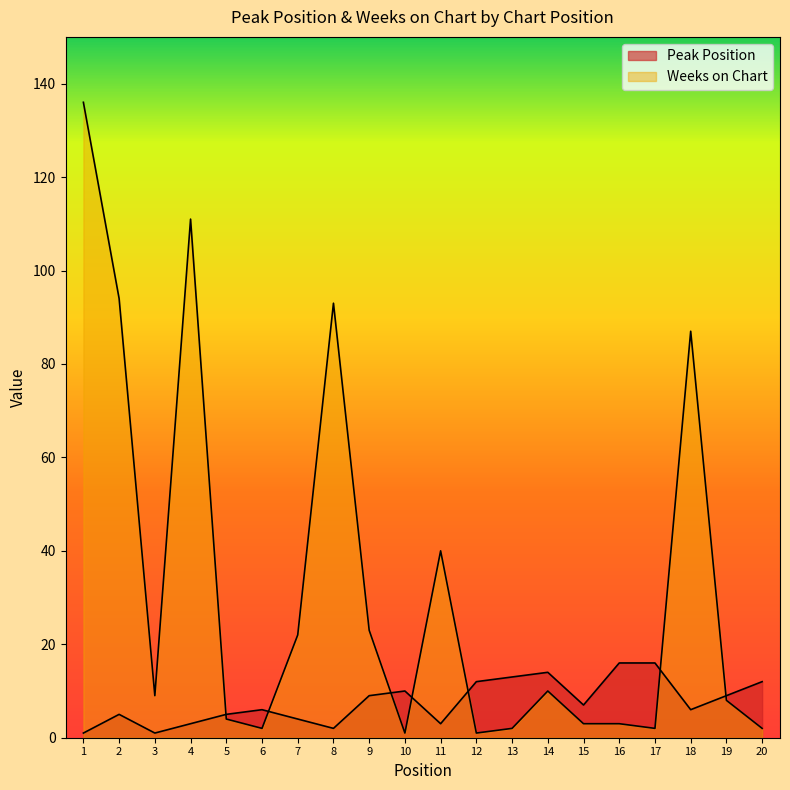

Where does the Weeks on Chart series first go above 9?

1